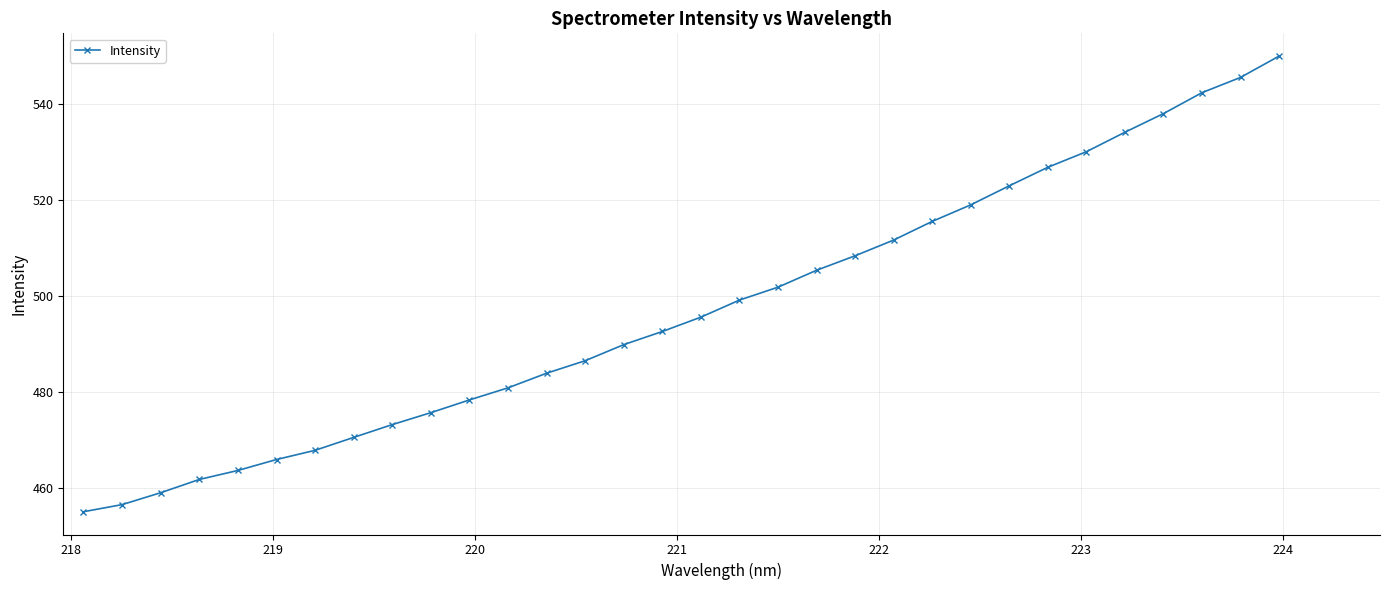

What is the average value?

497.1